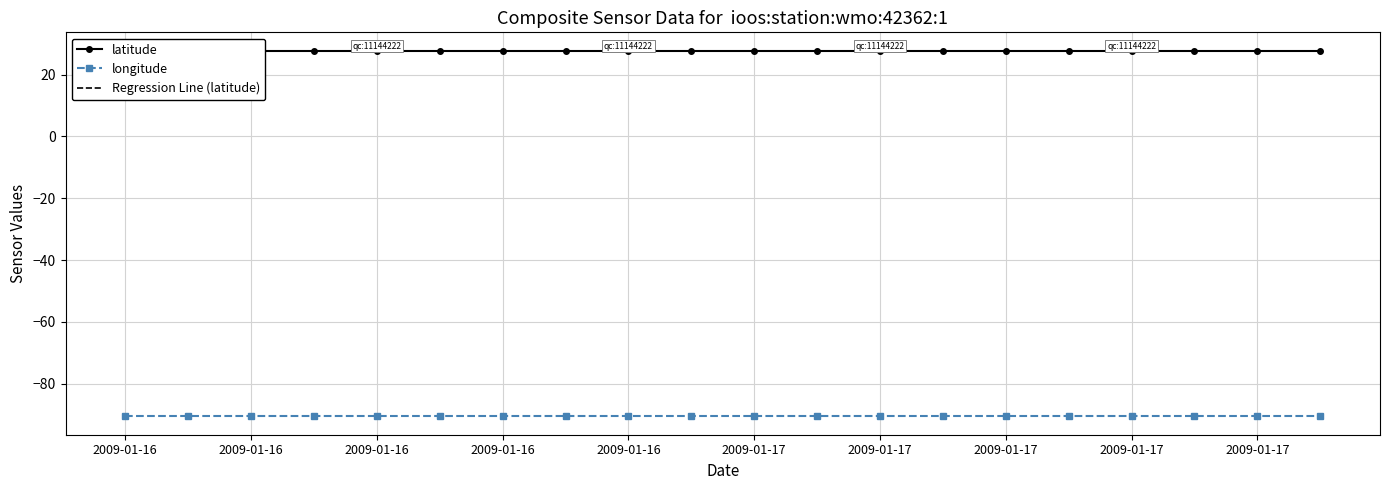

What is the lowest value of the latitude series?

27.8